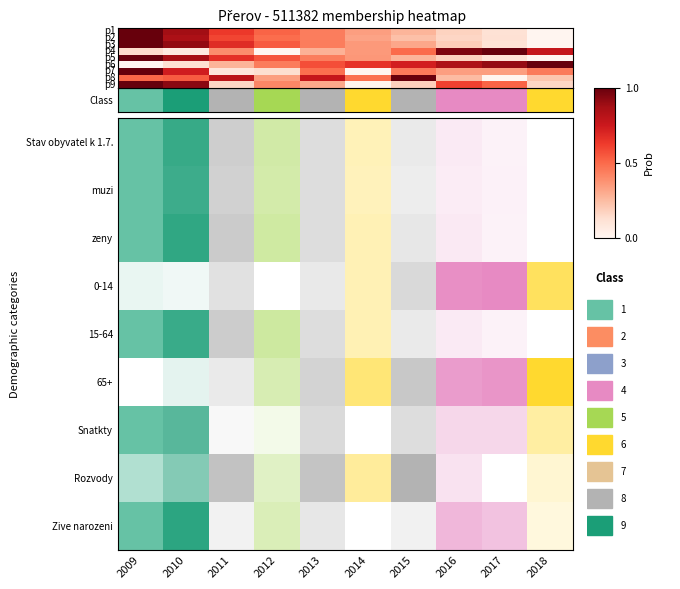

At how many categories does at least one series exceed 0?

10